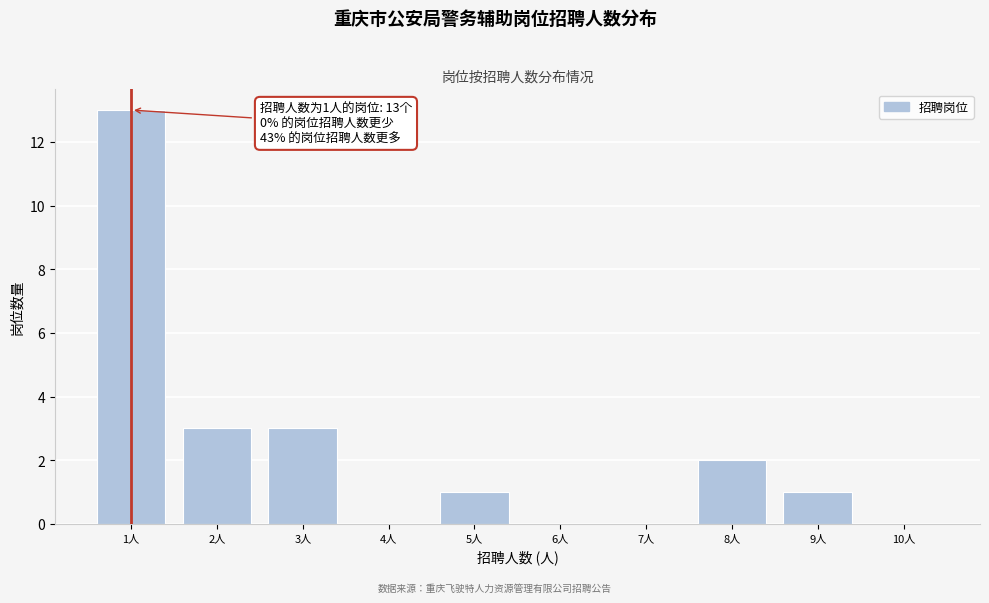

Reading left to right, extract all data points from this chart.

1人=13	2人=3	3人=3	4人=0	5人=1	6人=0	7人=0	8人=2	9人=1	10人=0